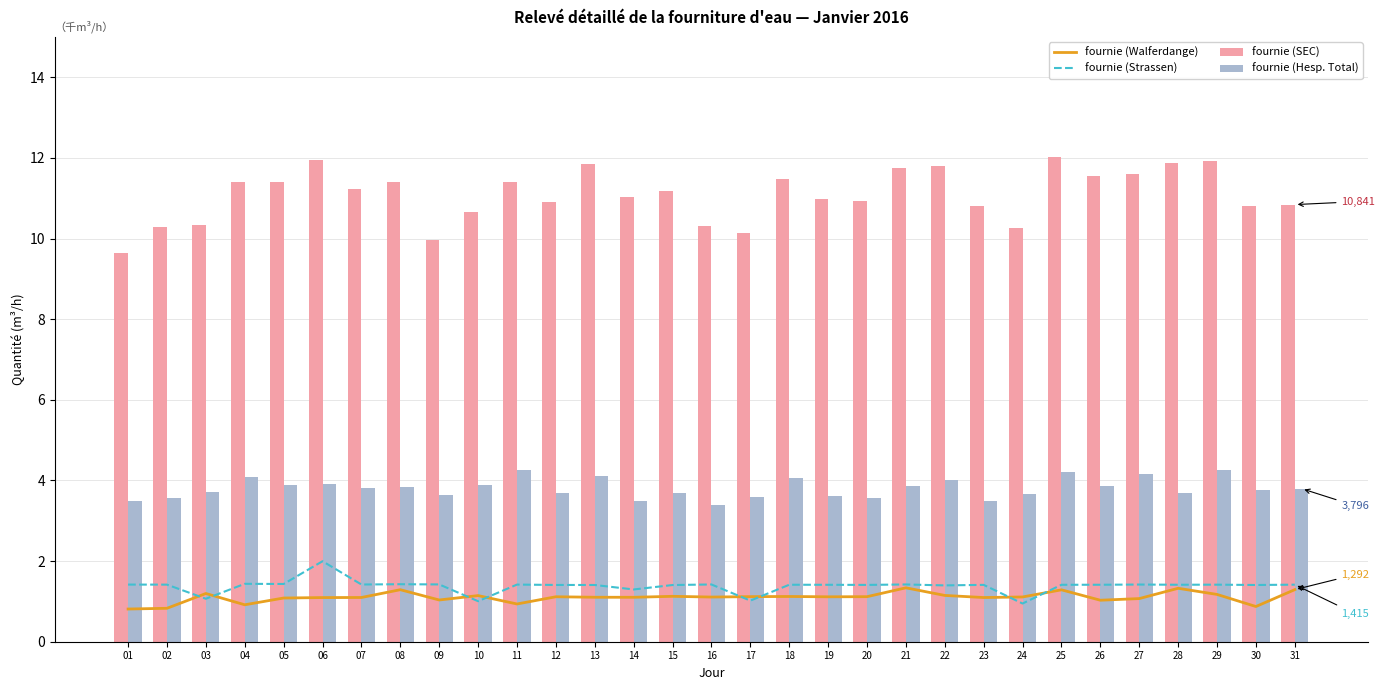

What is the value of the fournie (Strassen) bar at the 2nd from the left?

1.4